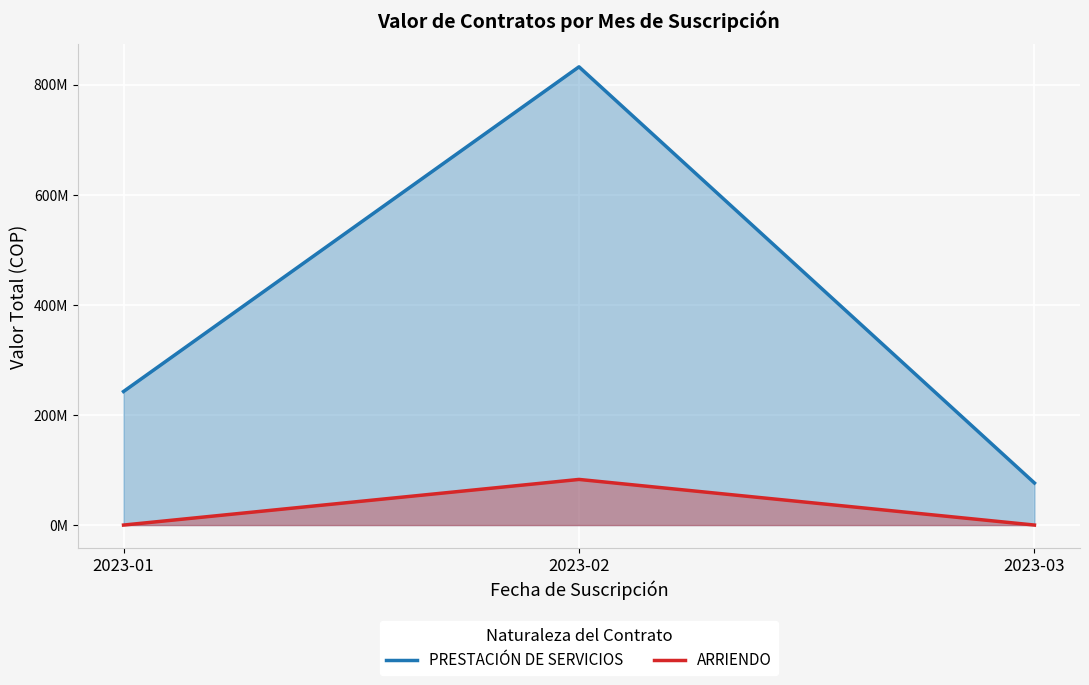

How many lines are shown in the chart?

2